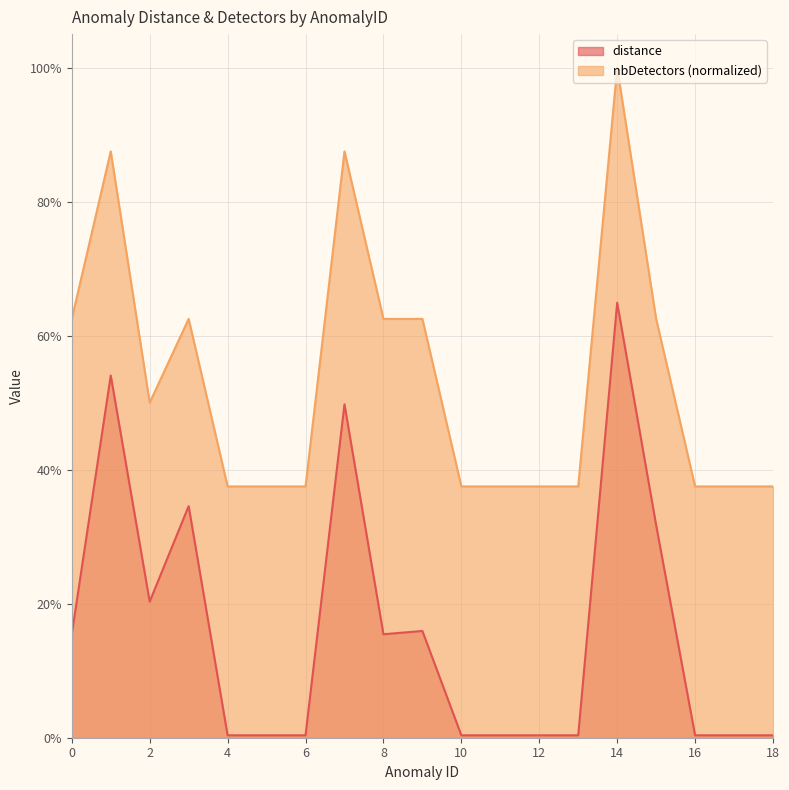

Is it true that distance equals 0.0 at 17?

False